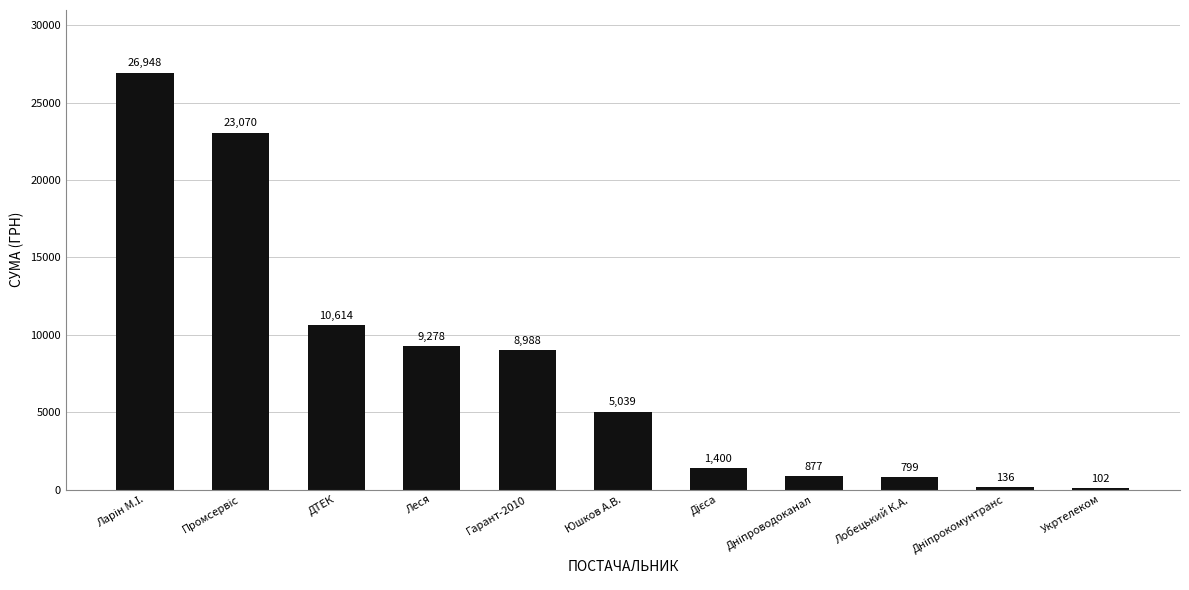

What is the maximum value shown in the chart?

26948.1